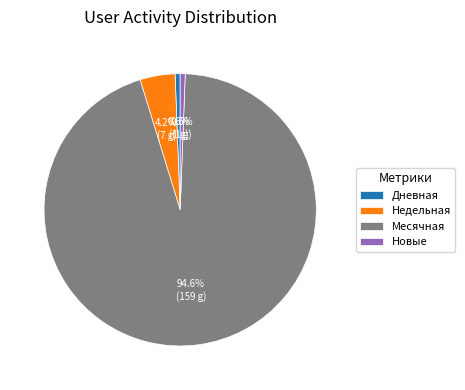

How many slices are in this pie chart?

4